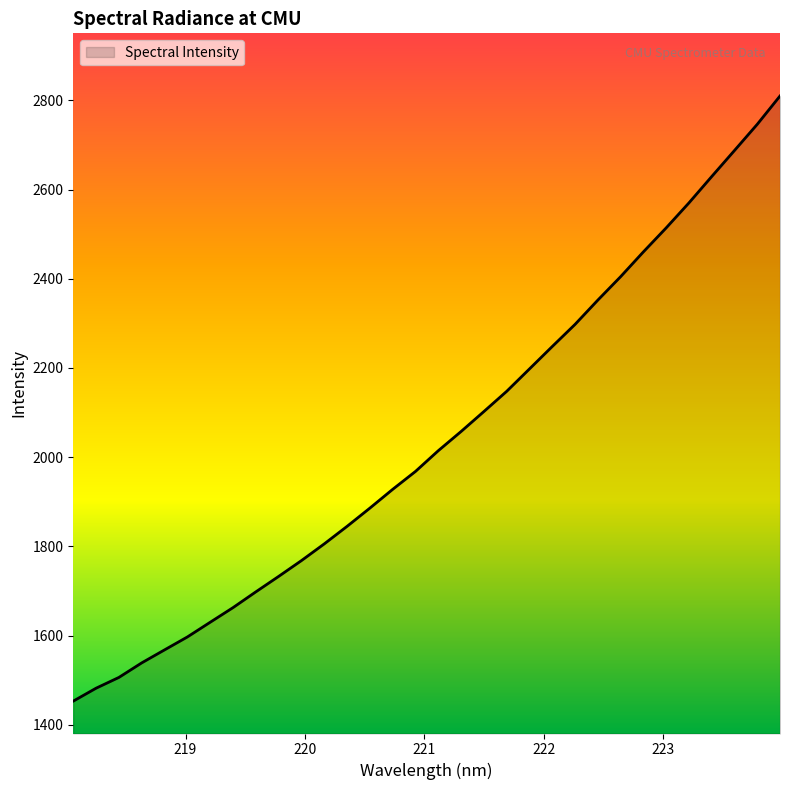

What is the greatest value displayed?

2809.7